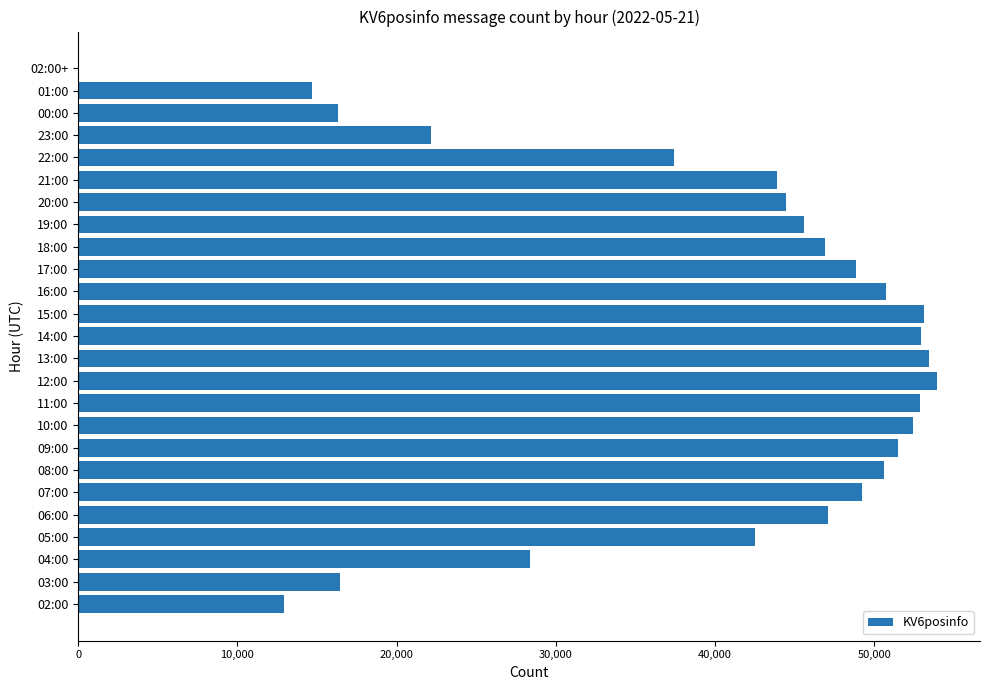

Where is the data nearest to the value 26970?

04:00